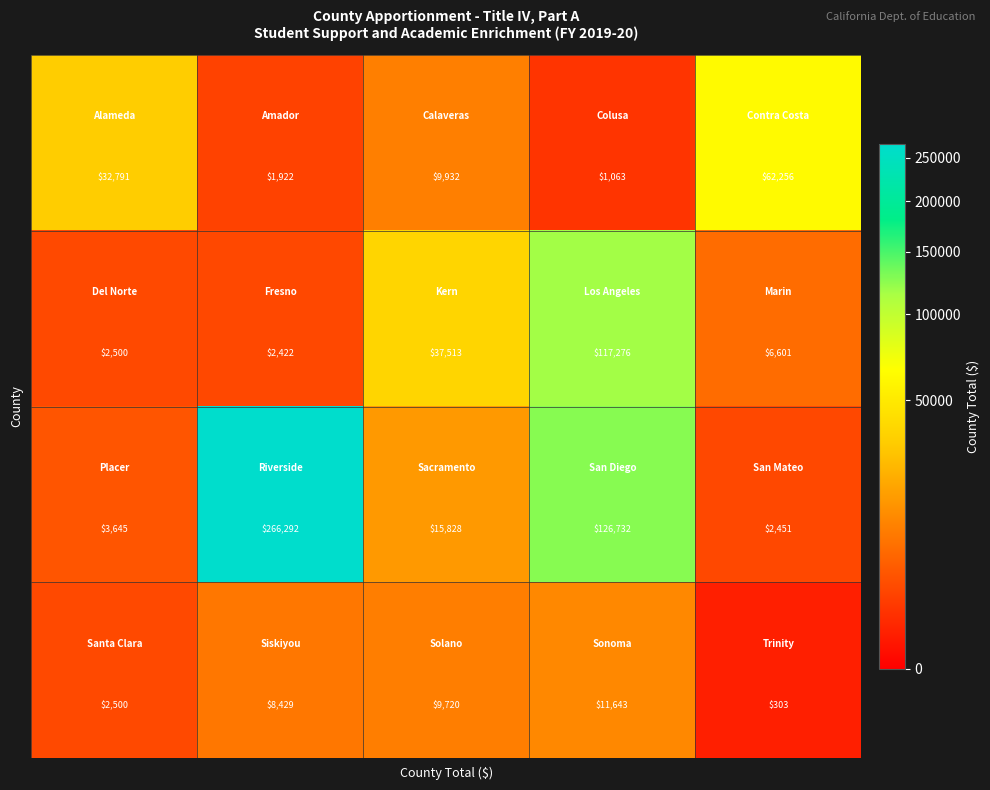

What is the smallest value displayed?

303